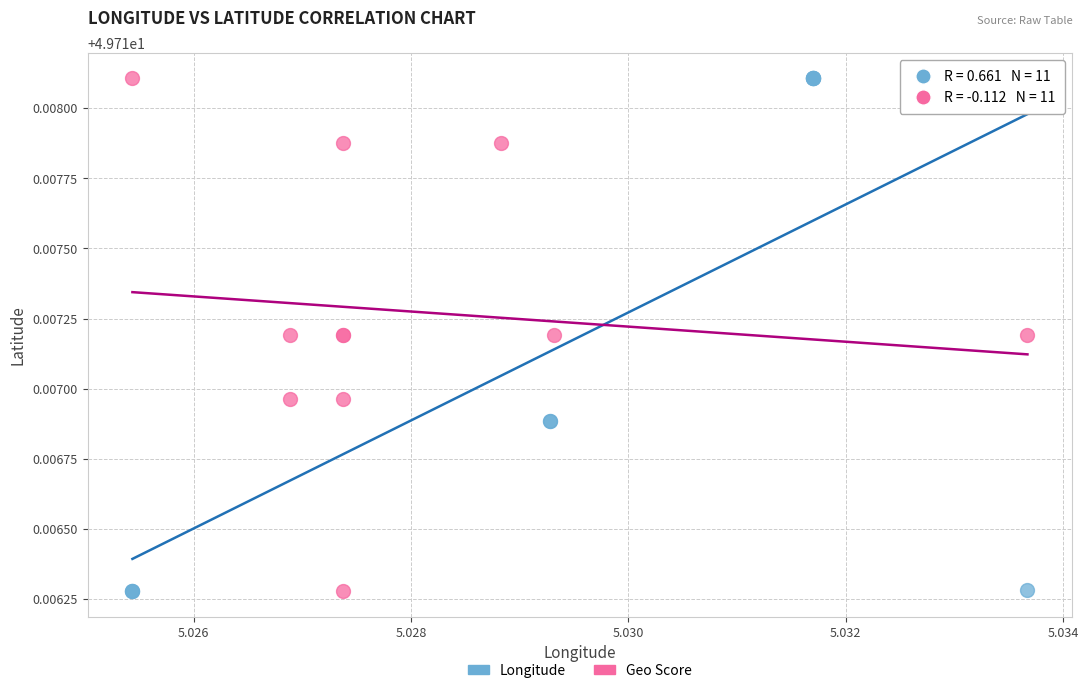

Which series has the largest Y range (max minus min)?

Longitude